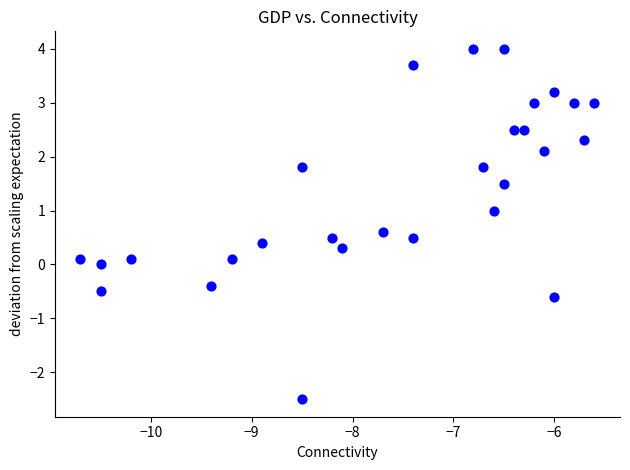

What is the range of Y values (max minus min)?

6.5